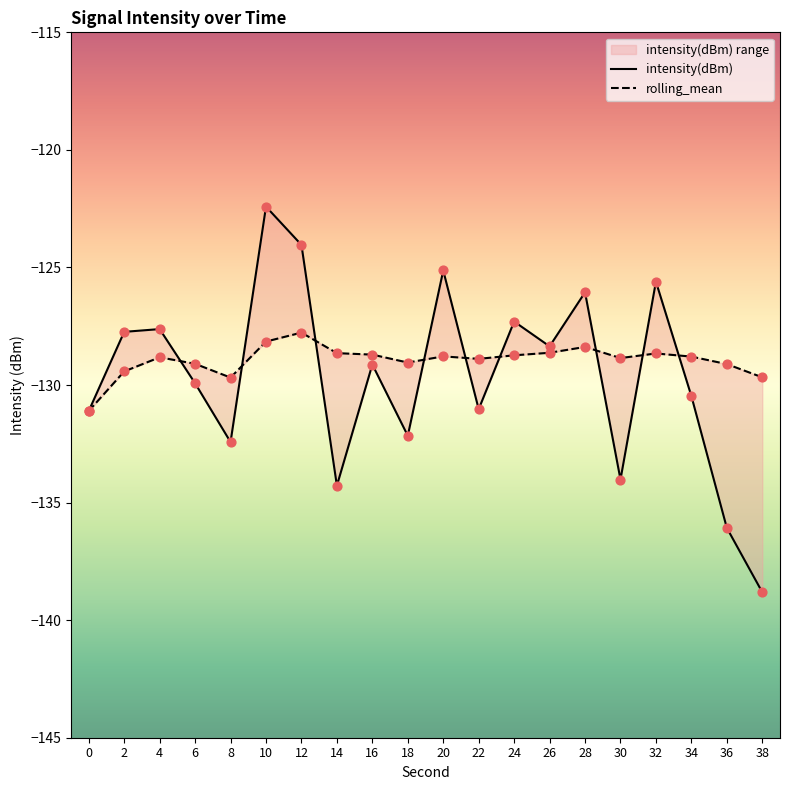

What are all the series names shown in the legend?

intensity(dBm), rolling_mean